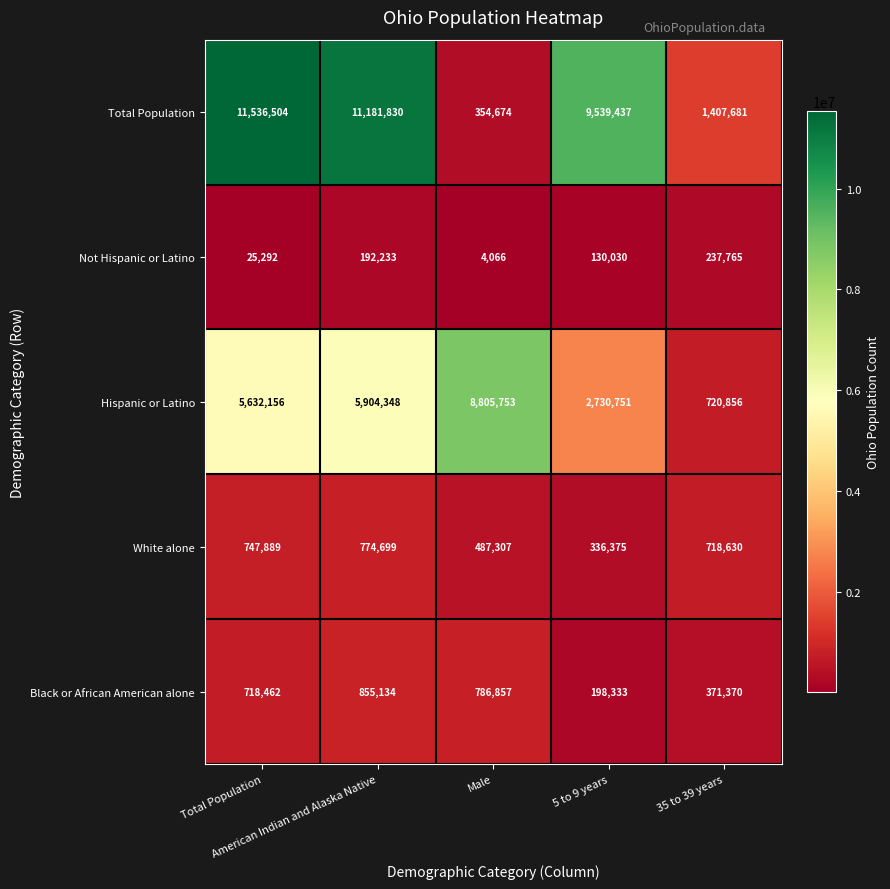

What is the greatest value displayed?

11536504